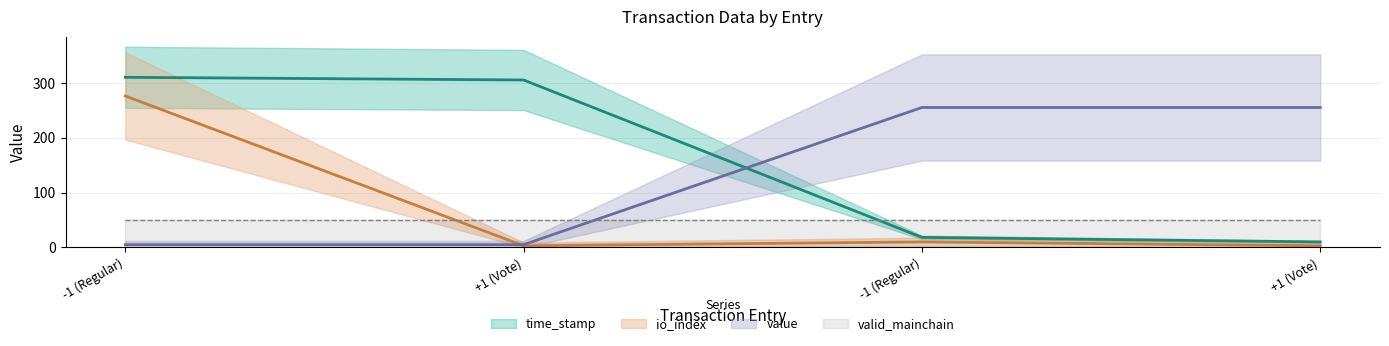

What is the total value across all series at -1 (Regular)?

591.0